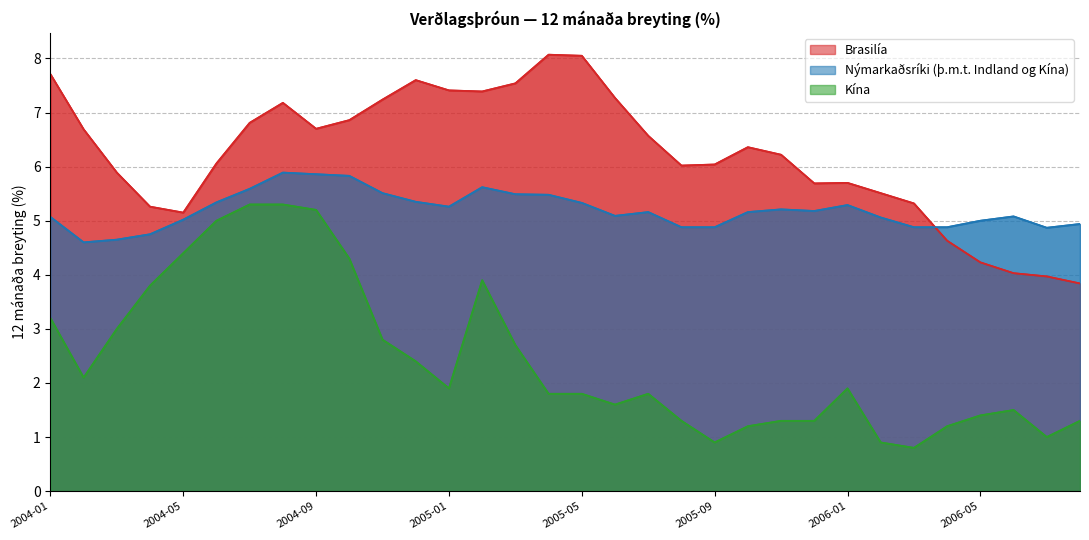

At how many categories does at least one series exceed 8?

2